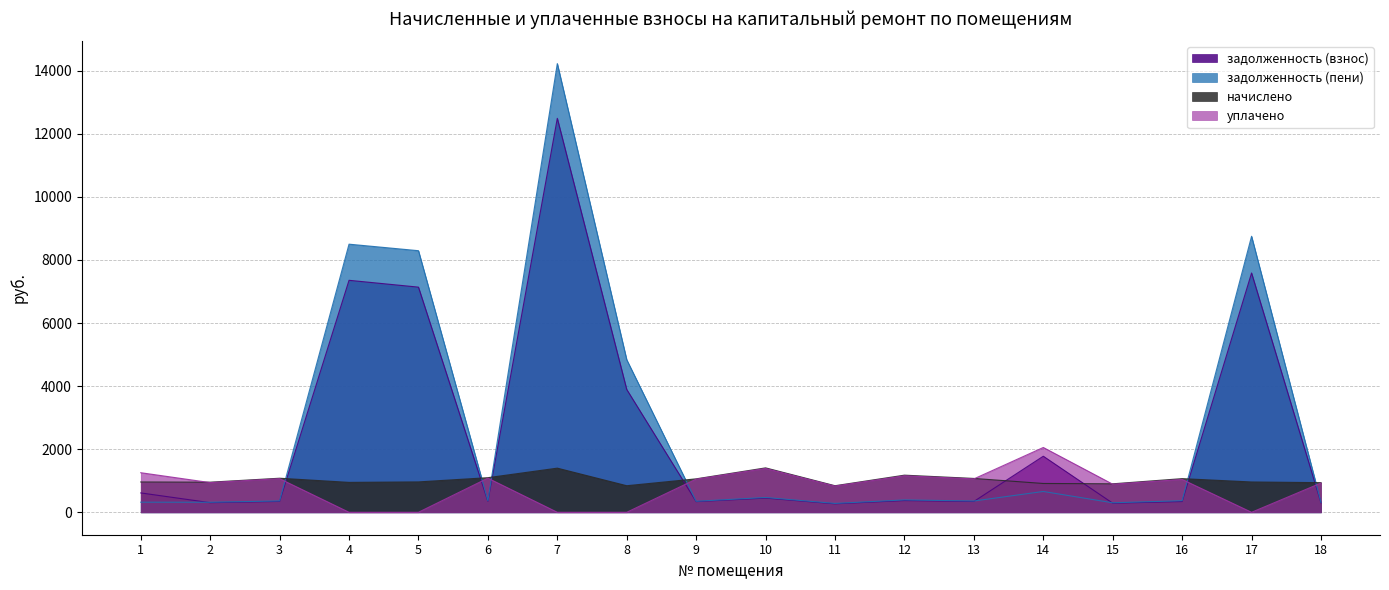

Reading left to right, extract all data points from this chart.

задолженность (взнос): 1=614.1	2=305.0	3=345.0	4=7355.9	5=7139.3	6=350.0	7=12492.1	8=3894.2	9=338.8	10=449.9	11=269.1	12=372.1	13=342.9	14=1777.5	15=288.4	16=340.9	17=7587.4	18=300.1
задолженность (пени): 1=320.4	2=318.2	3=360.0	4=8501.7	5=8294.8	6=365.5	7=14227.7	8=4838.1	9=349.4	10=469.4	11=280.8	12=392.4	13=357.7	14=660.4	15=301.0	16=367.0	17=8752.5	18=313.2
начислено: 1=961.2	2=954.7	3=1080.0	4=948.2	5=963.4	6=1097.3	7=1399.7	8=842.4	9=1060.6	10=1408.3	11=842.4	12=1177.2	13=1073.5	14=913.7	15=902.9	16=1067.0	17=961.2	18=939.6
уплачено: 1=1254.9	2=941.5	3=1065.0	4=0.0	5=0.0	6=1081.8	7=0.0	8=0.0	9=1050.0	10=1388.8	11=830.7	12=1156.9	13=1058.7	14=2055.0	15=890.3	16=1040.9	17=0.0	18=926.5